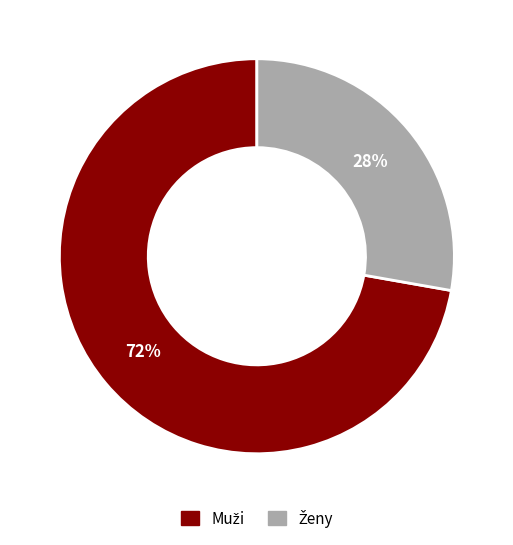

To the nearest percent, what is the average slice percentage?

50%